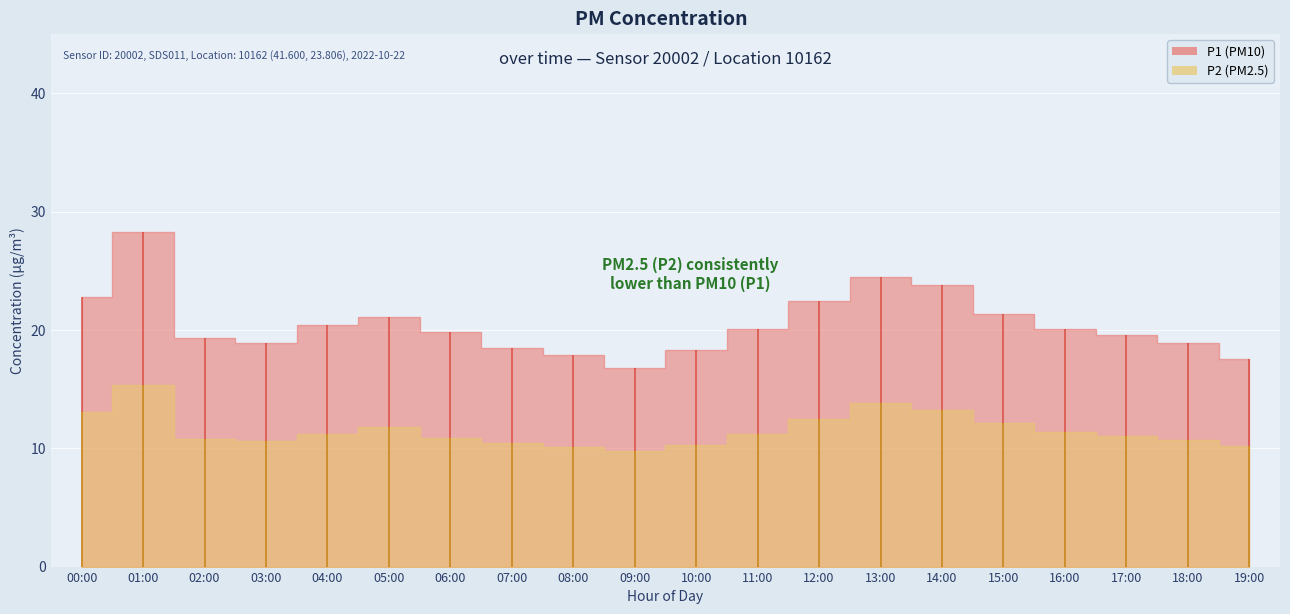

At which category does the chart reach its peak across all series?

01:00